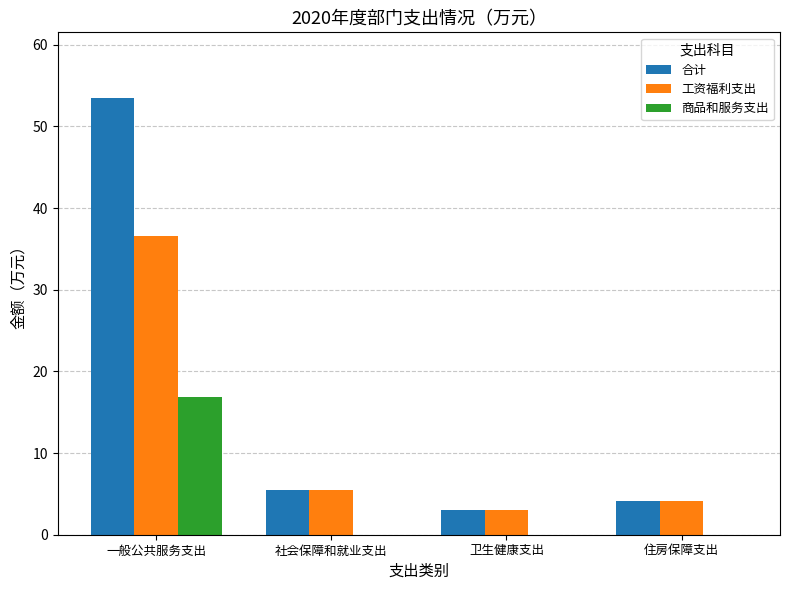

What are all the series names shown in the legend?

合计, 工资福利支出, 商品和服务支出